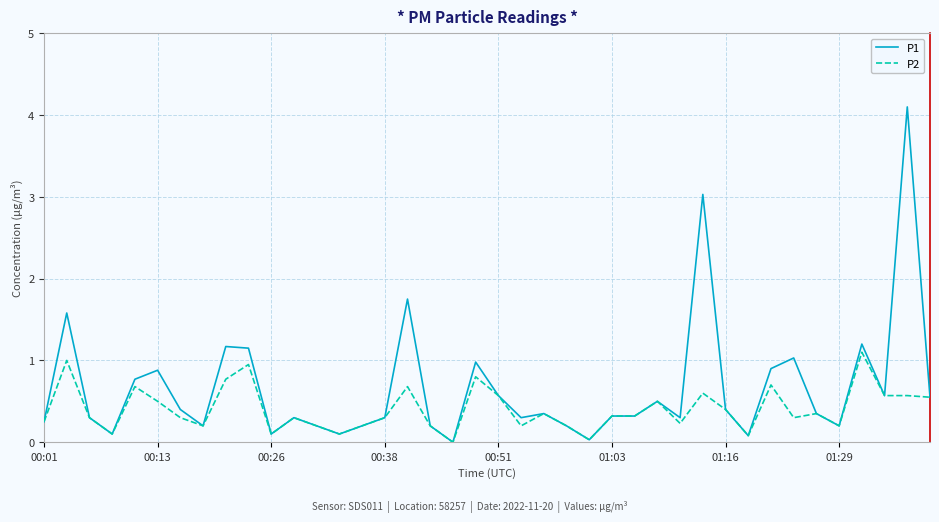

Which series has the widest spread of values?

P1